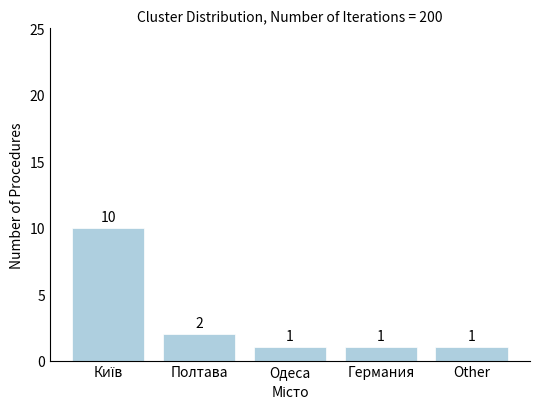

Reading left to right, list all the values displayed in this chart.

10	2	1	1	1